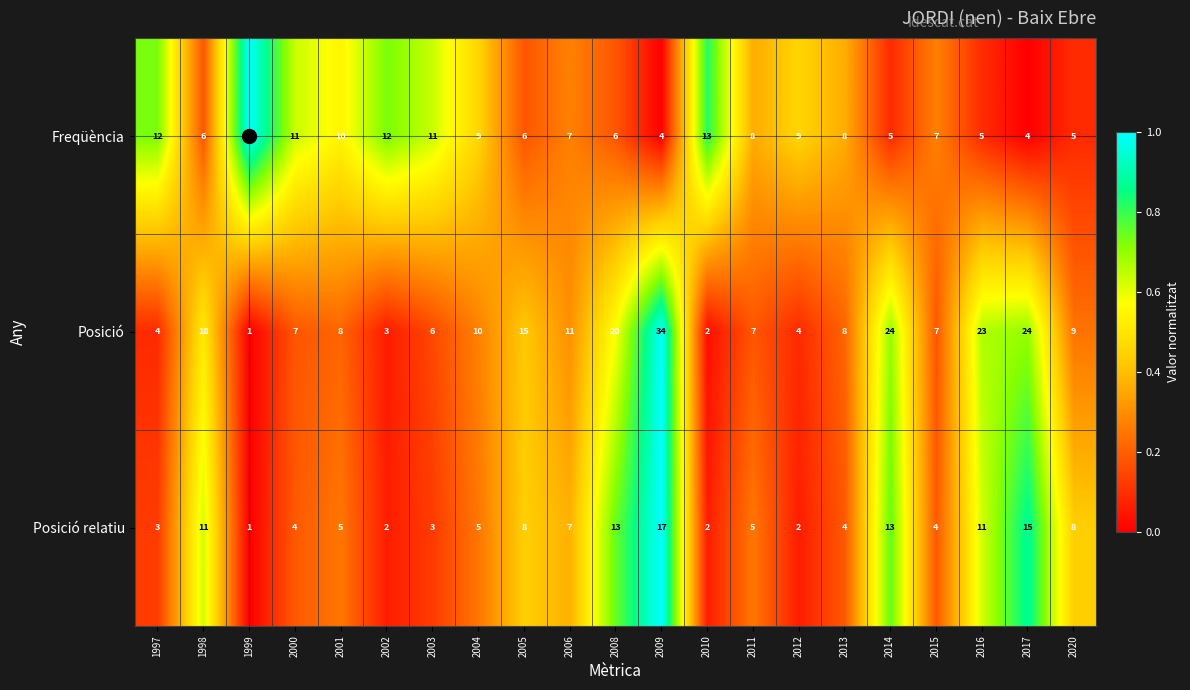

Which series has the largest total across all categories?

Posició